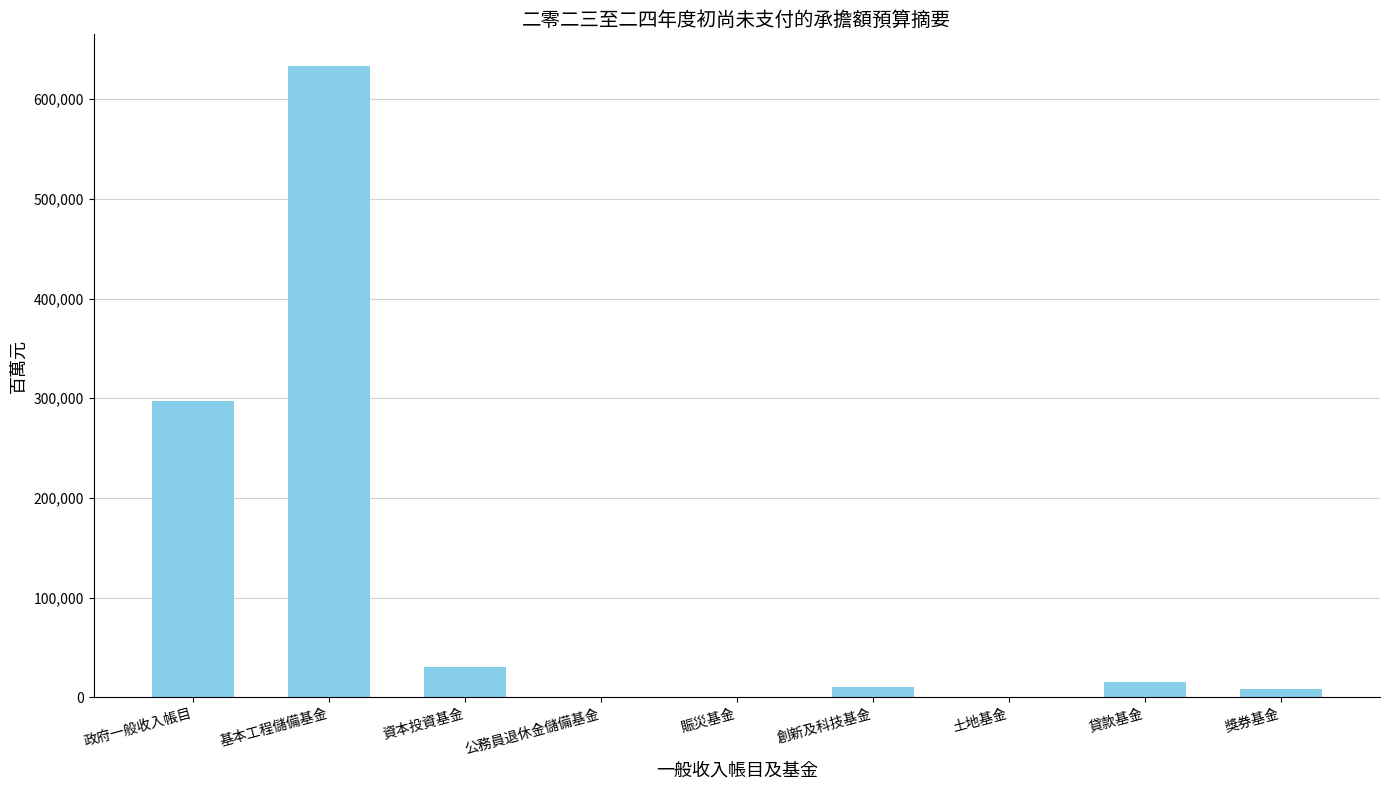

What is the approximate value at 貸款基金?

14929